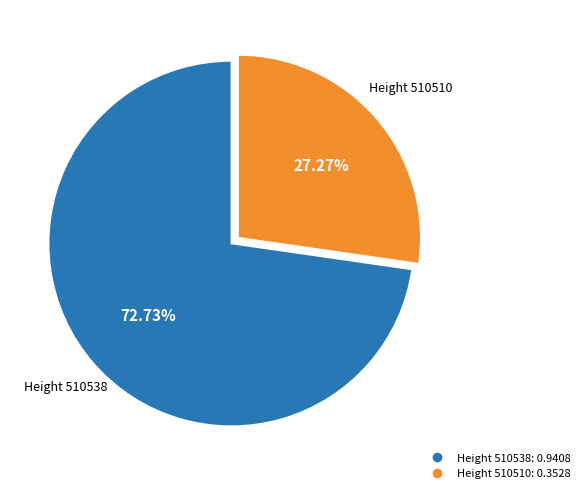

Does any single category account for the majority?

Yes